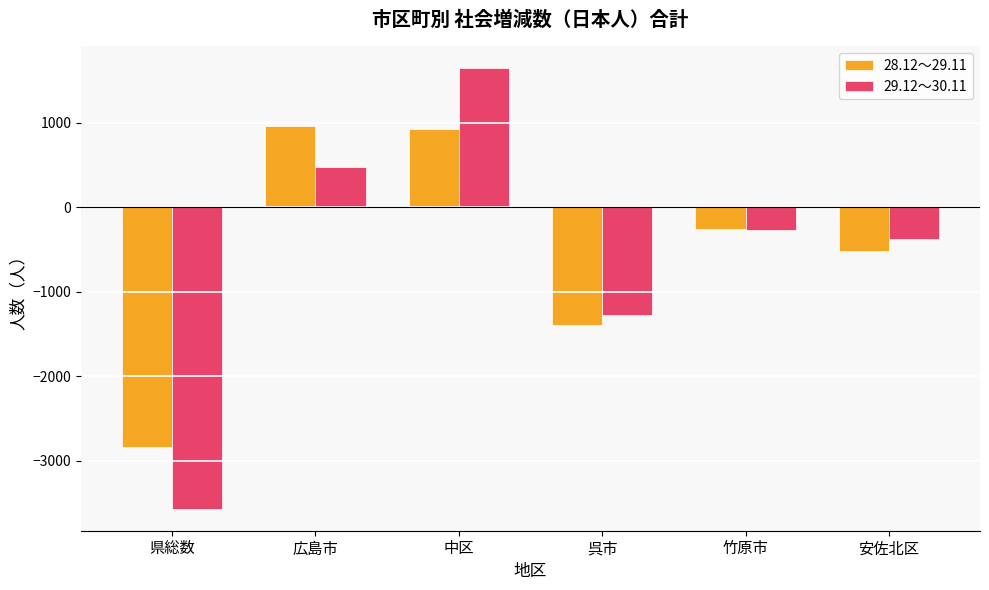

List the series in order of their peak value, lowest first.

28.12～29.11, 29.12～30.11